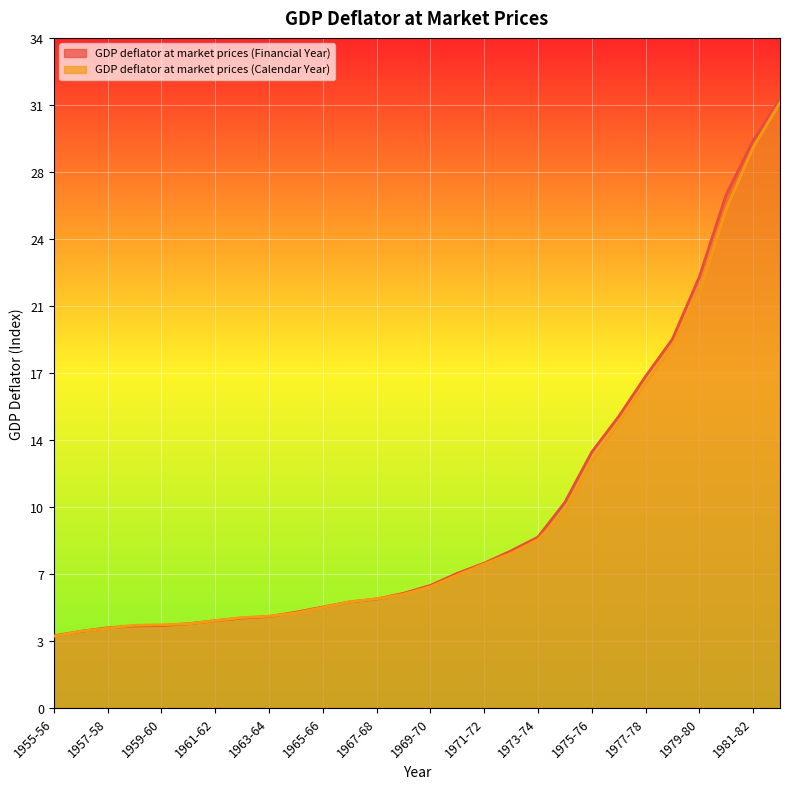

How many times do GDP deflator at market prices (Financial Year) and GDP deflator at market prices (Calendar Year) cross each other?

8